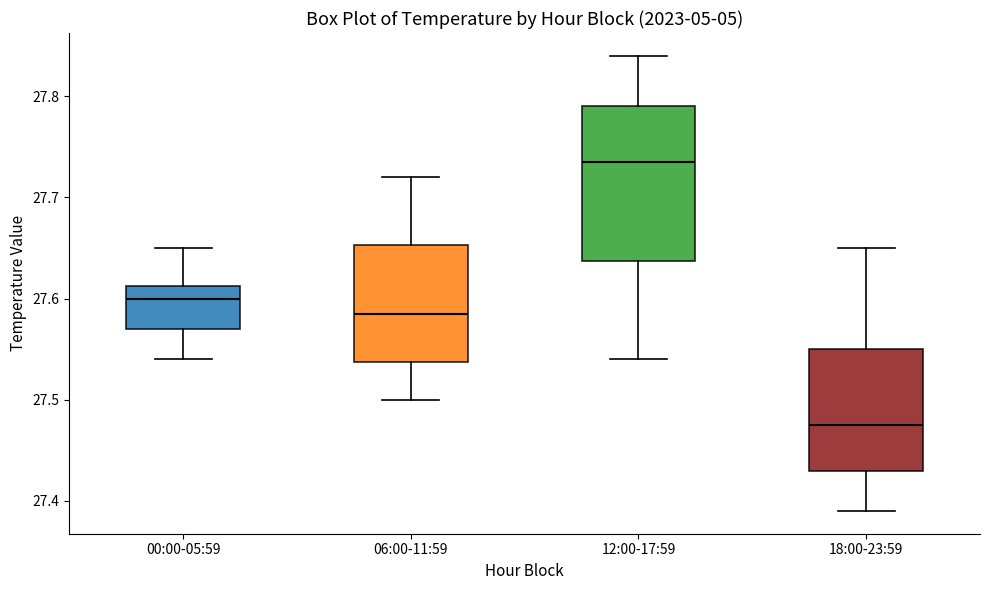

Where does the median line of the box for 06:00-11:59 sit on the y-axis? The values are not printed on the chart, so give them approximately, as read against the axis.

27.59